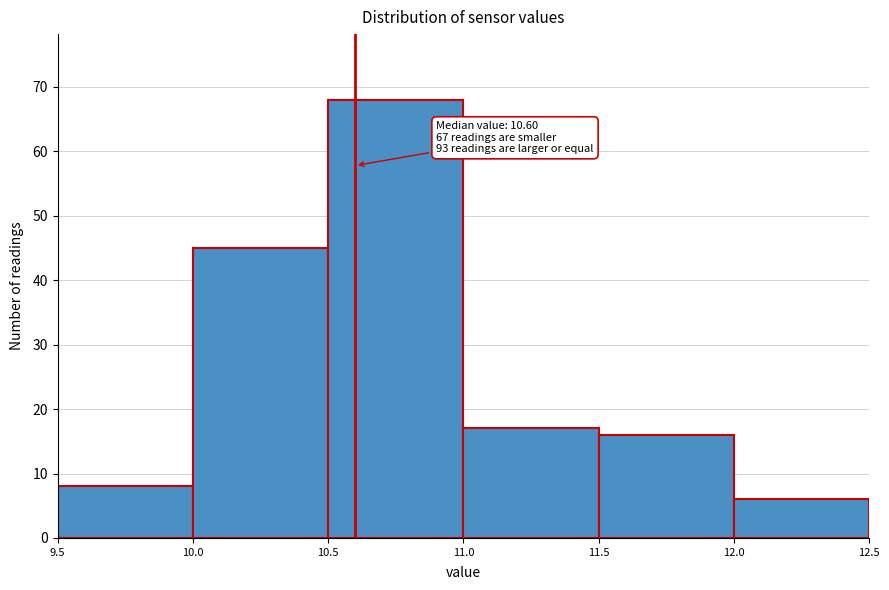

Which range on the x-axis has the tallest bar?

10.5 to 11.0